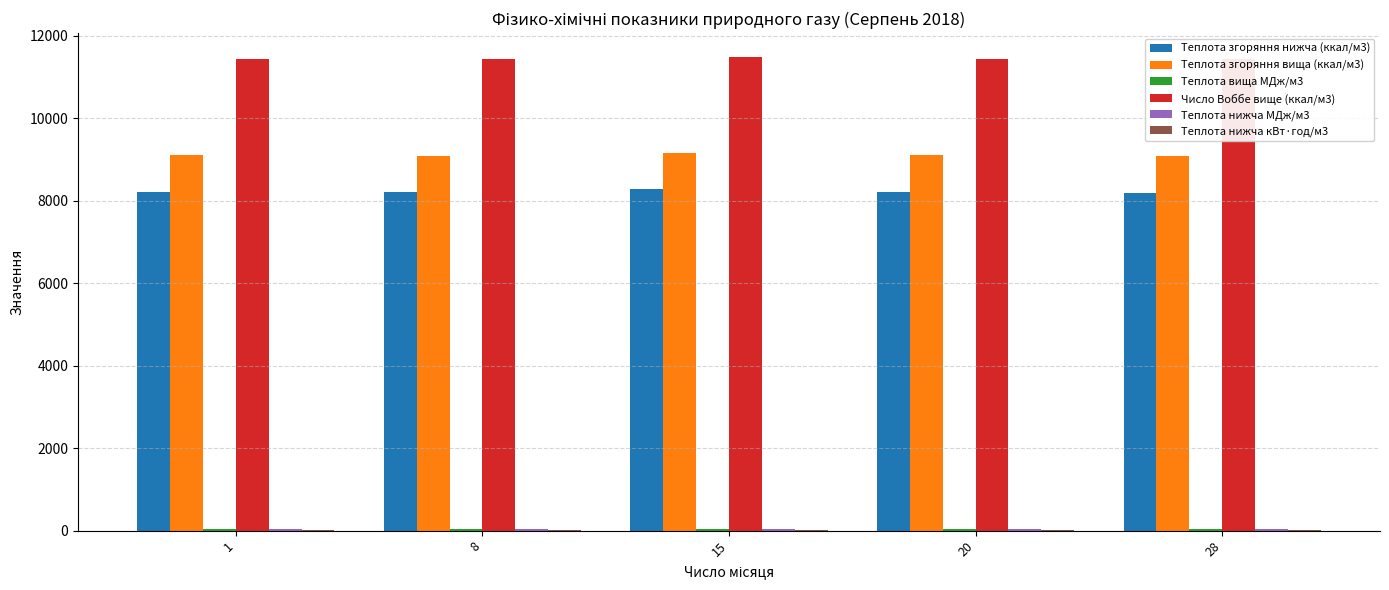

What is the sum of the Теплота згоряння вища (ккал/м3) values at 15 and 28?

18250.2